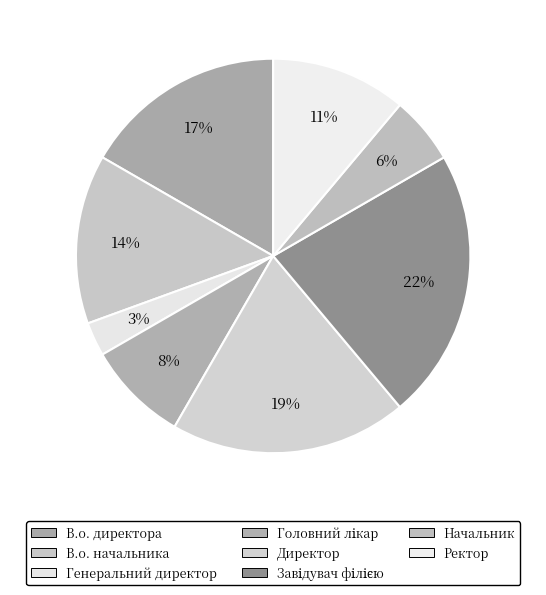

How many segments does this pie chart have?

8